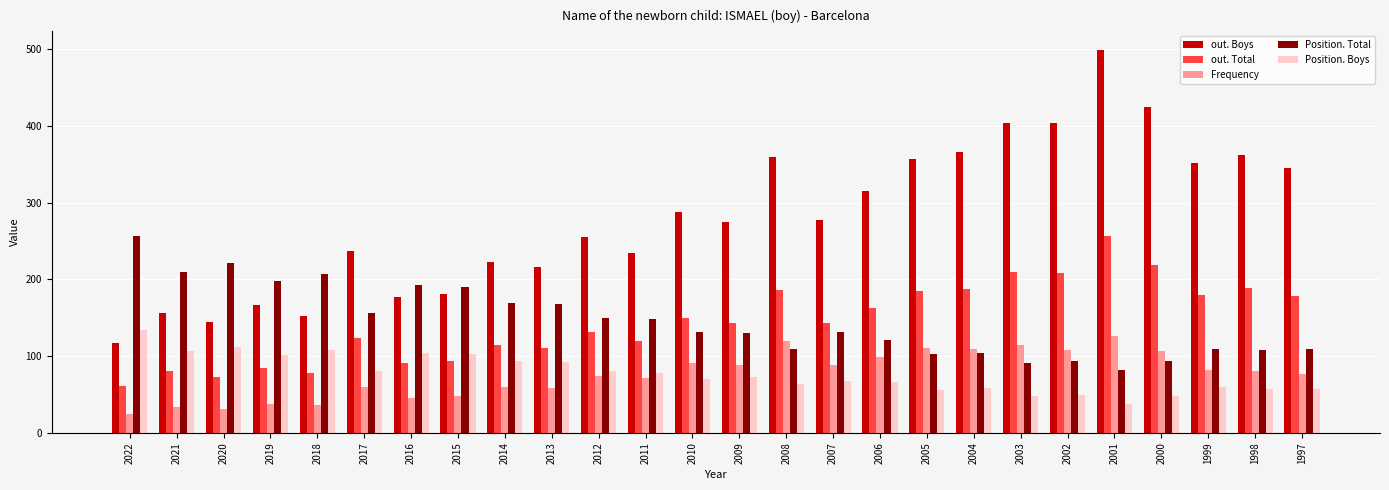

What is the smallest value displayed?

25